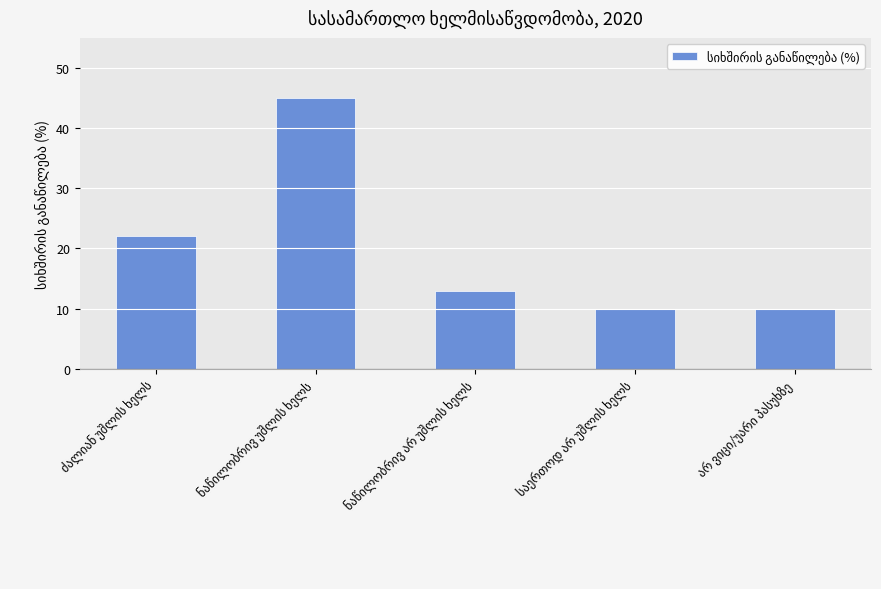

What is the value of the 5th bar from the left?

10